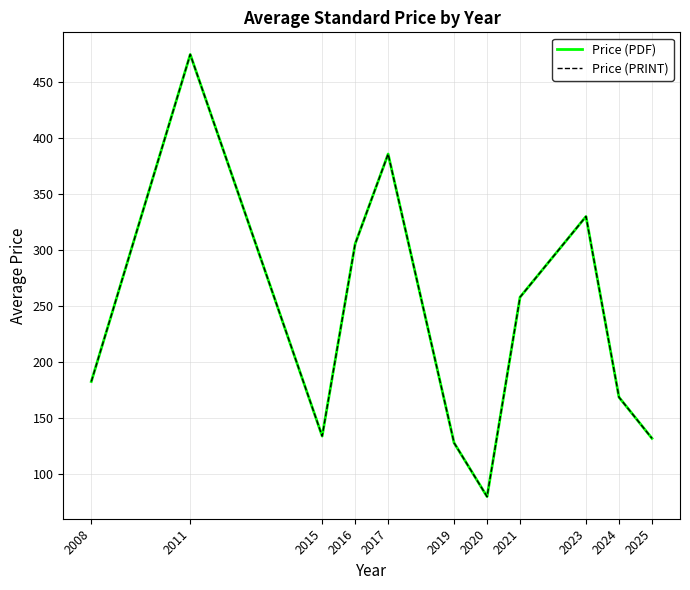

What is the sum of the Price (PRINT) values at 2016 and 2025?

437.5